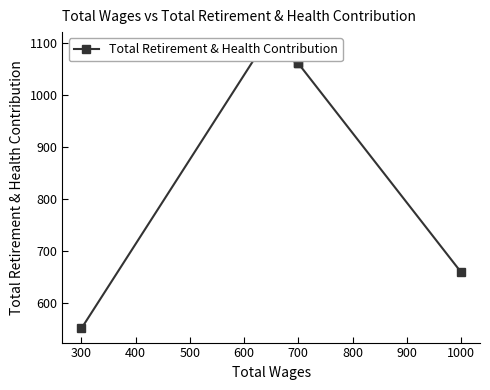

Between 700 and 1000, which is larger?

700